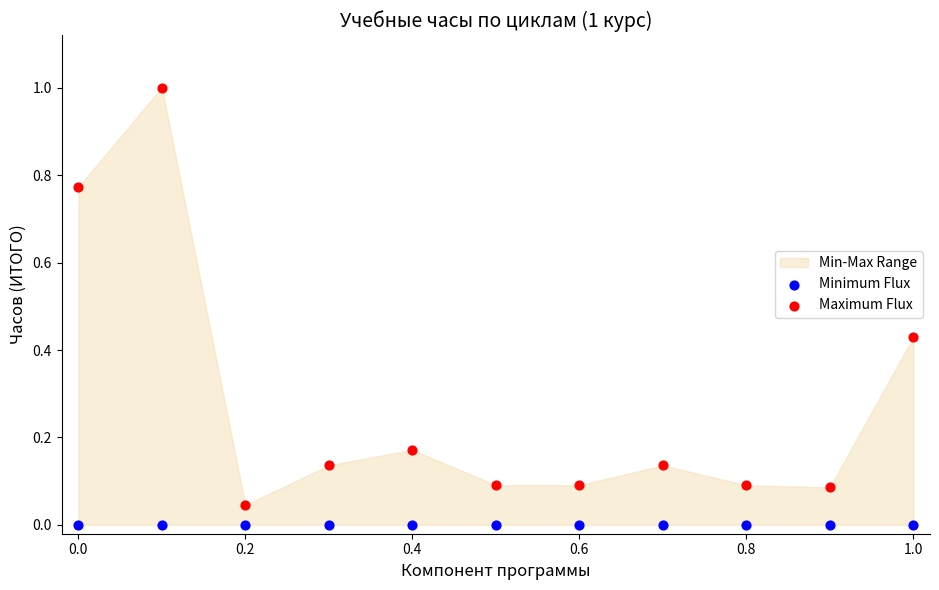

Which series contains the highest Y value?

Maximum Flux